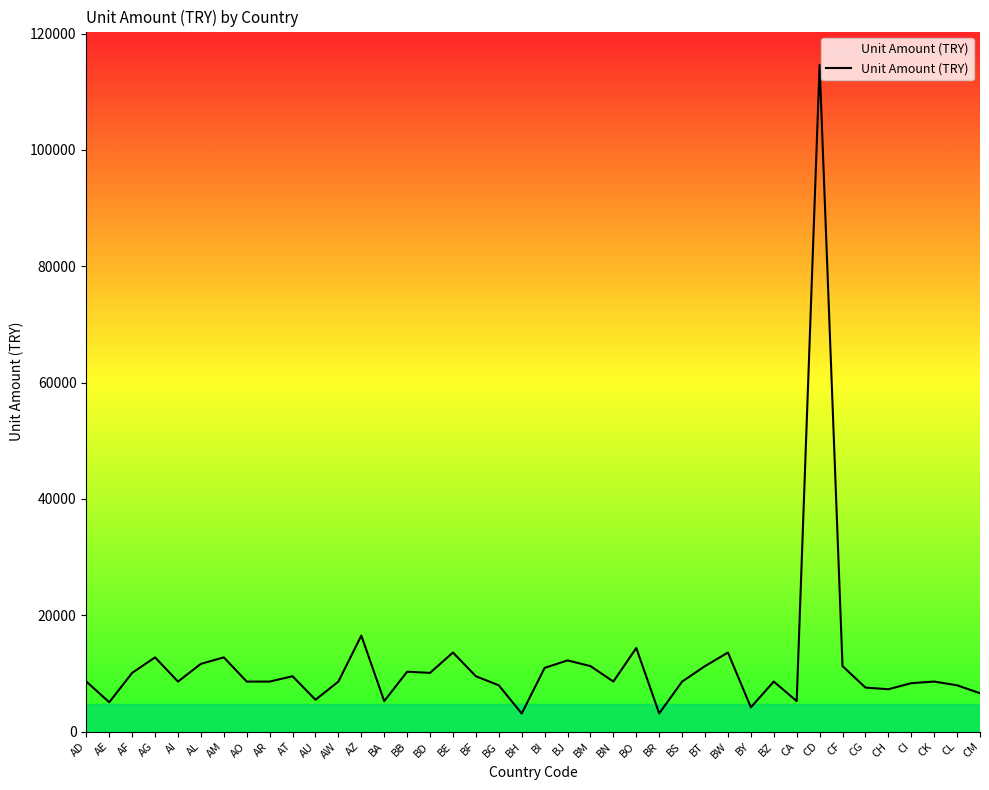

Rank the categories by value from lowest to highest.

BH, BR, BY, AE, BA, CA, AU, CM, CH, CG, BG, CL, CI, AD, AI, AO, AR, AW, BN, BS, BZ, CK, AT, BF, AF, BD, BB, BI, BM, BT, CF, AL, BJ, AG, AM, BE, BW, BO, AZ, CD